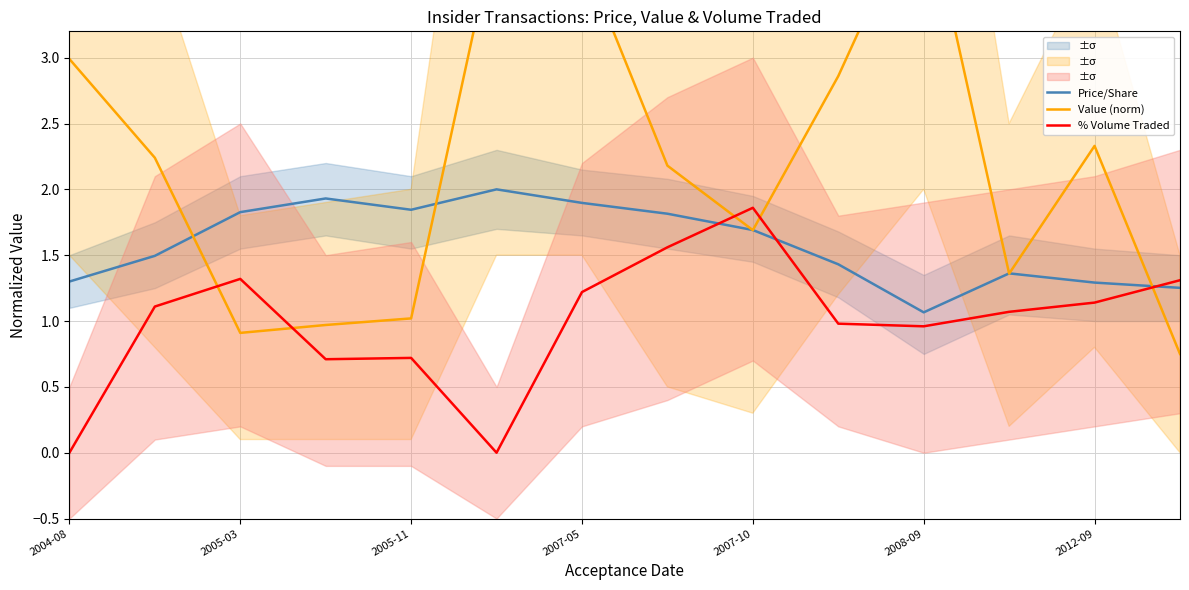

Is it true that Price/Share equals 0.6 at 2005-11?

False